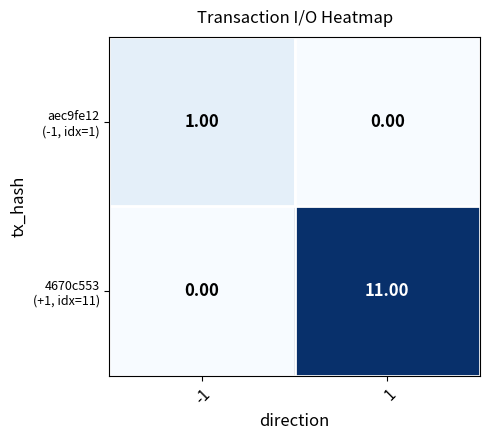

What is the difference between the highest and lowest values at 1?

11